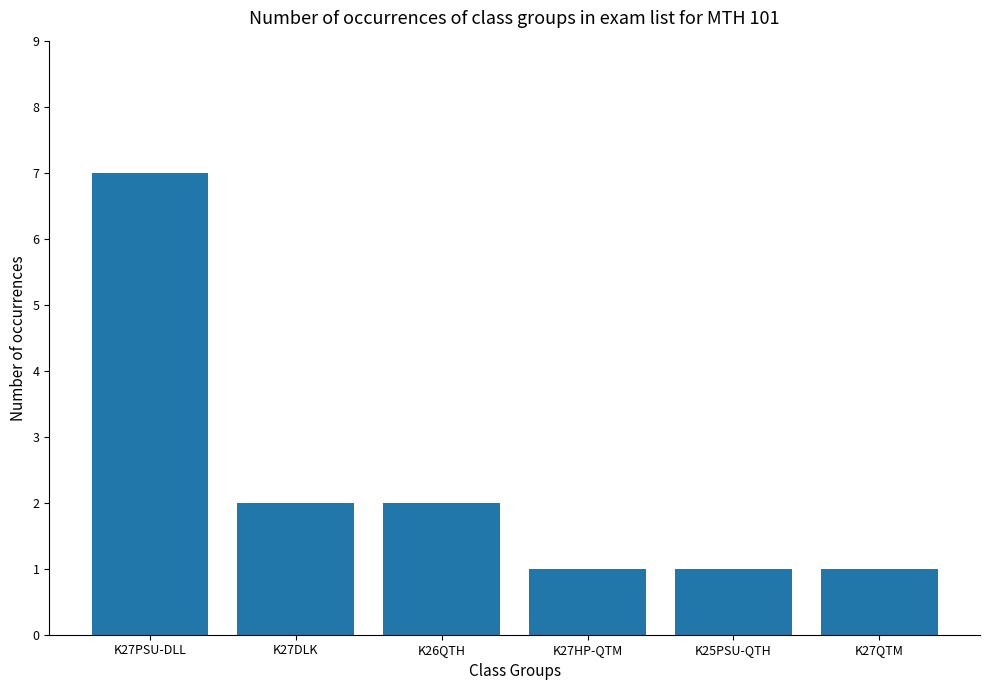

What is the minimum value shown in the chart?

1